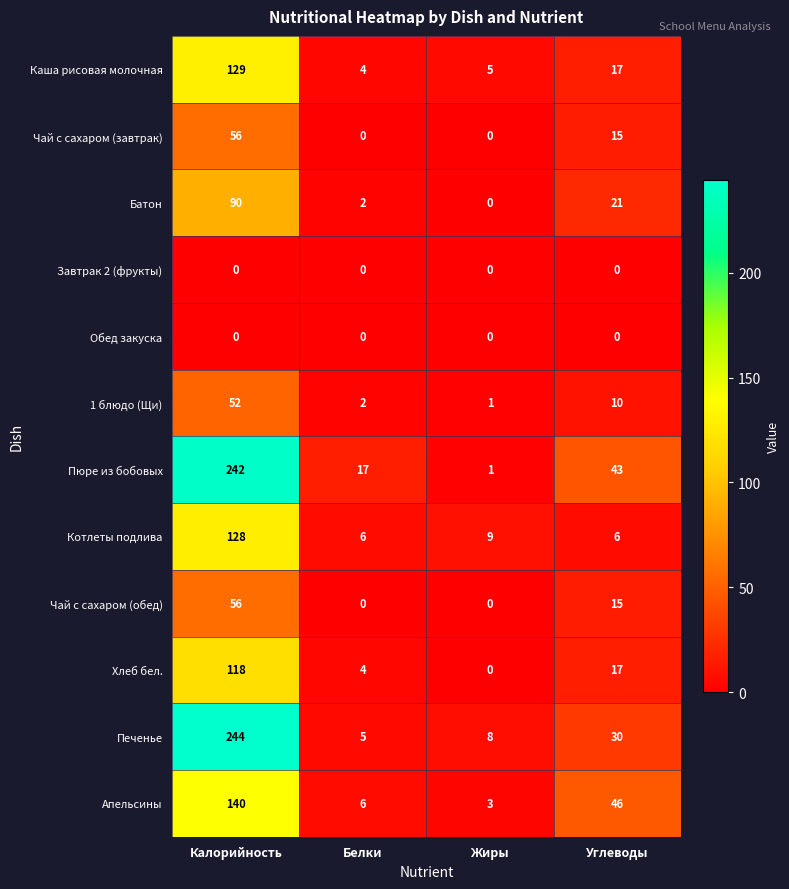

How many data points does each series have?

4